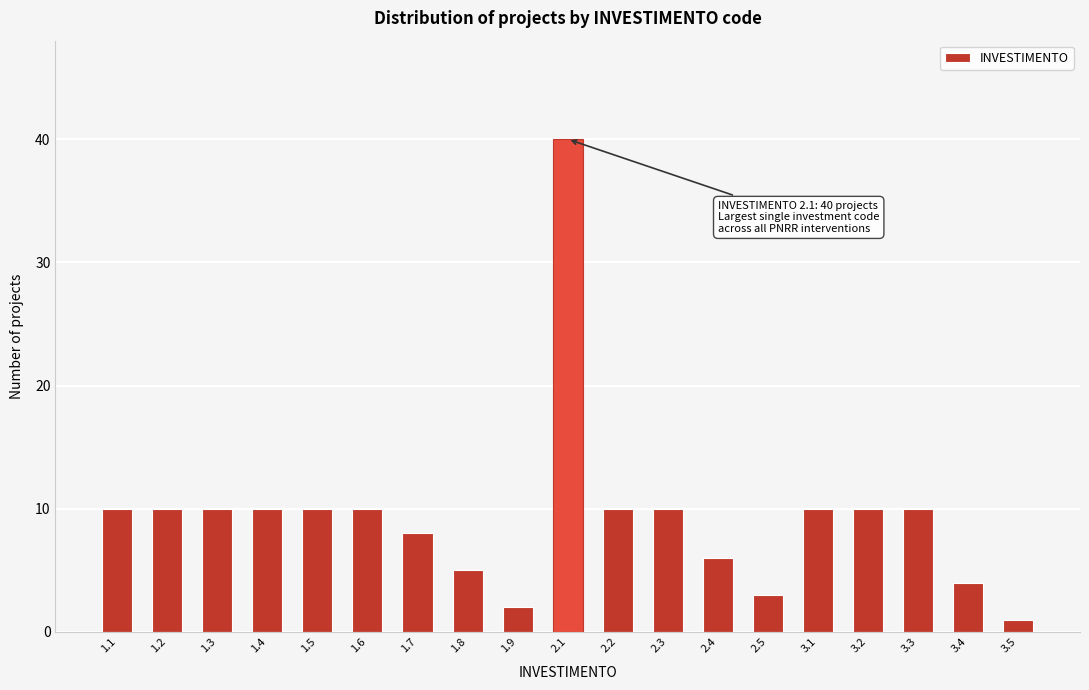

Reading left to right, what are all the values shown in this chart?

10	10	10	10	10	10	8	5	2	40	10	10	6	3	10	10	10	4	1